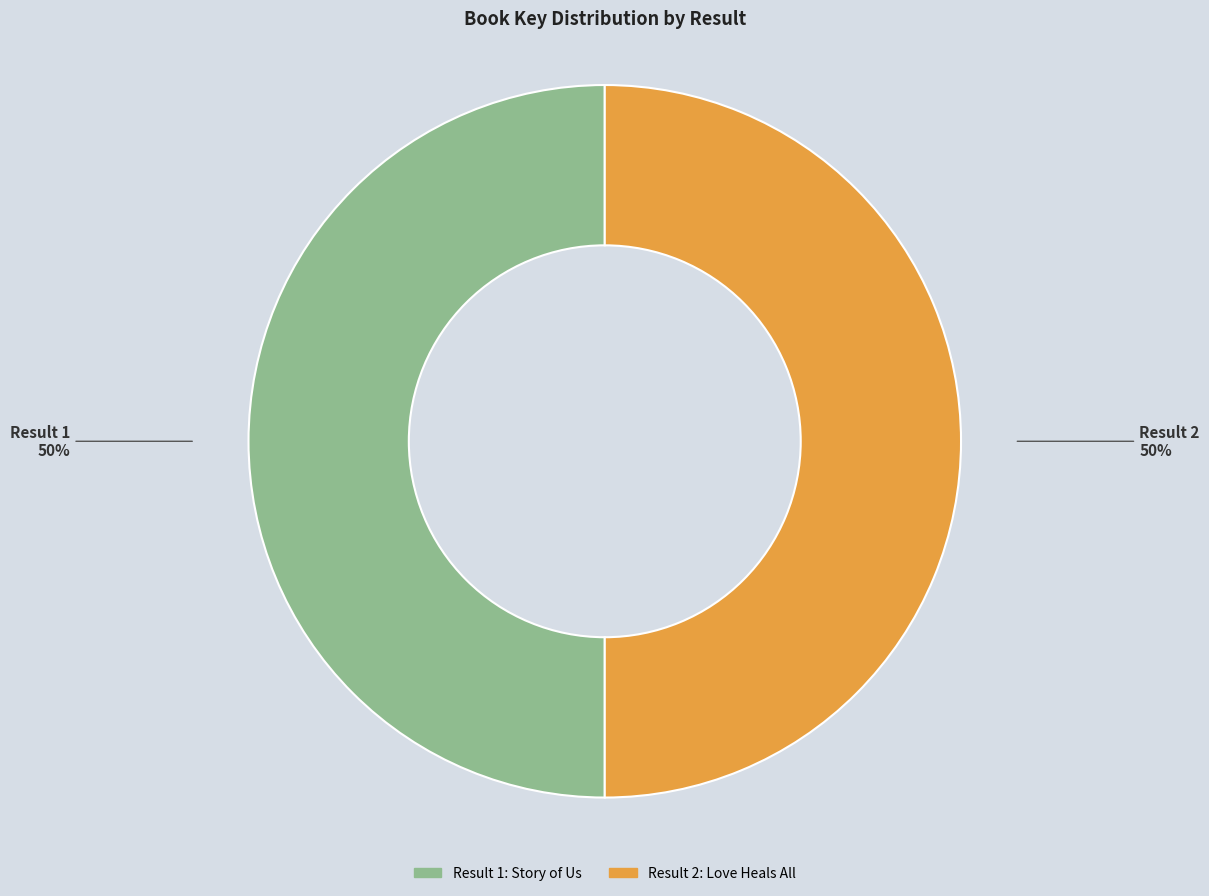

To the nearest percent, what is the average slice percentage?

50%